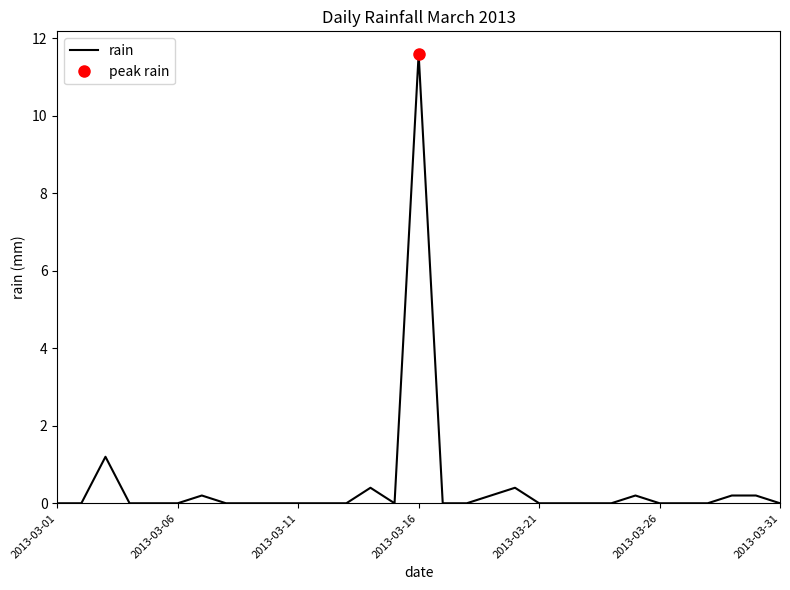

What position from the left is 27?

28